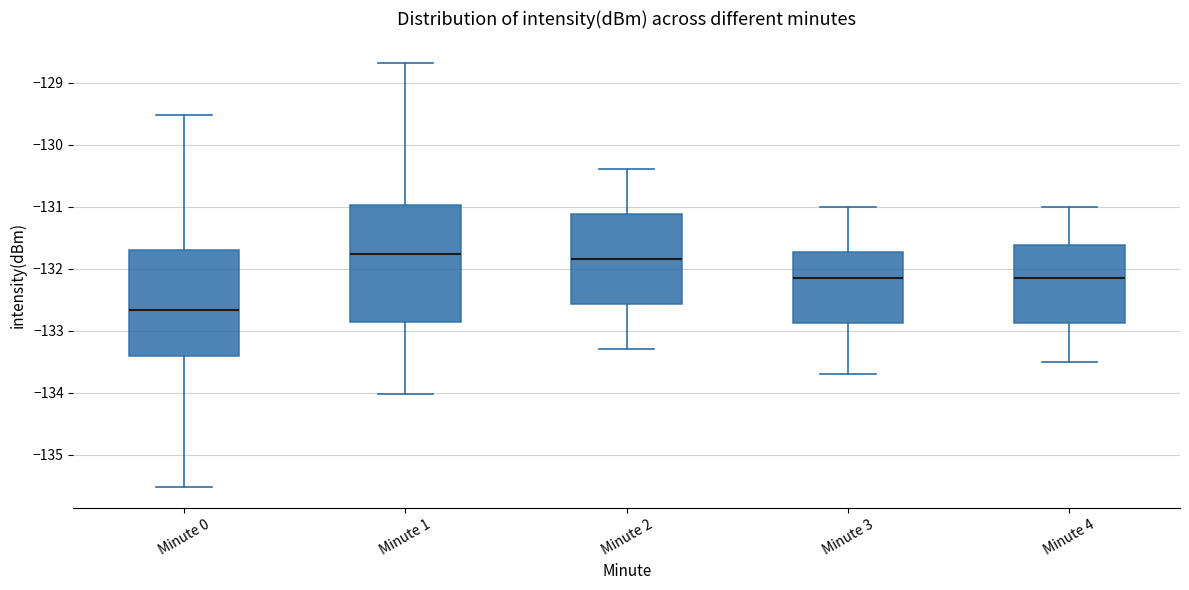

Comparing the boxes themselves (not the whiskers), which one is the tallest?

Minute 1